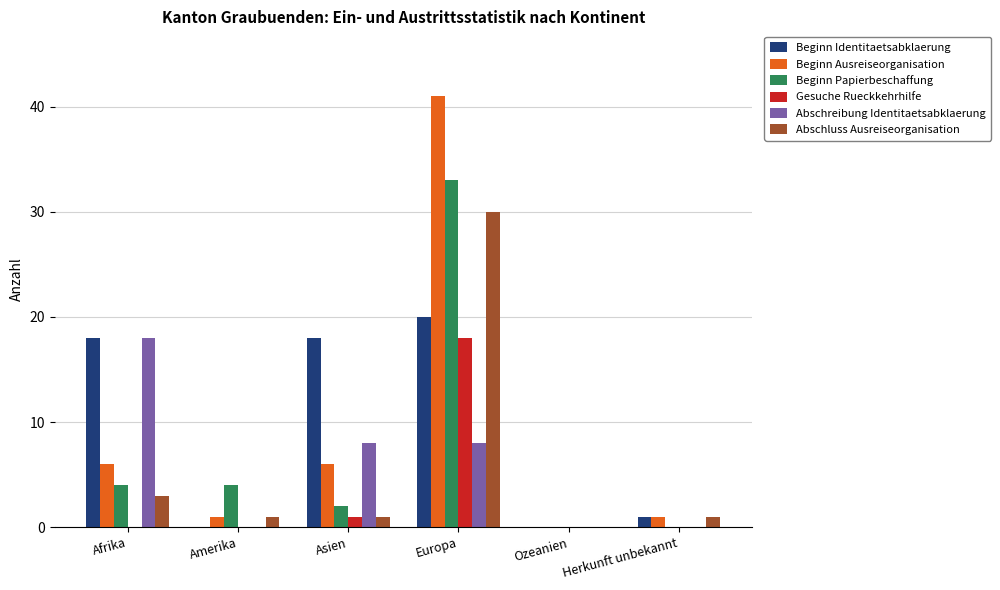

How many groups of bars are there?

6